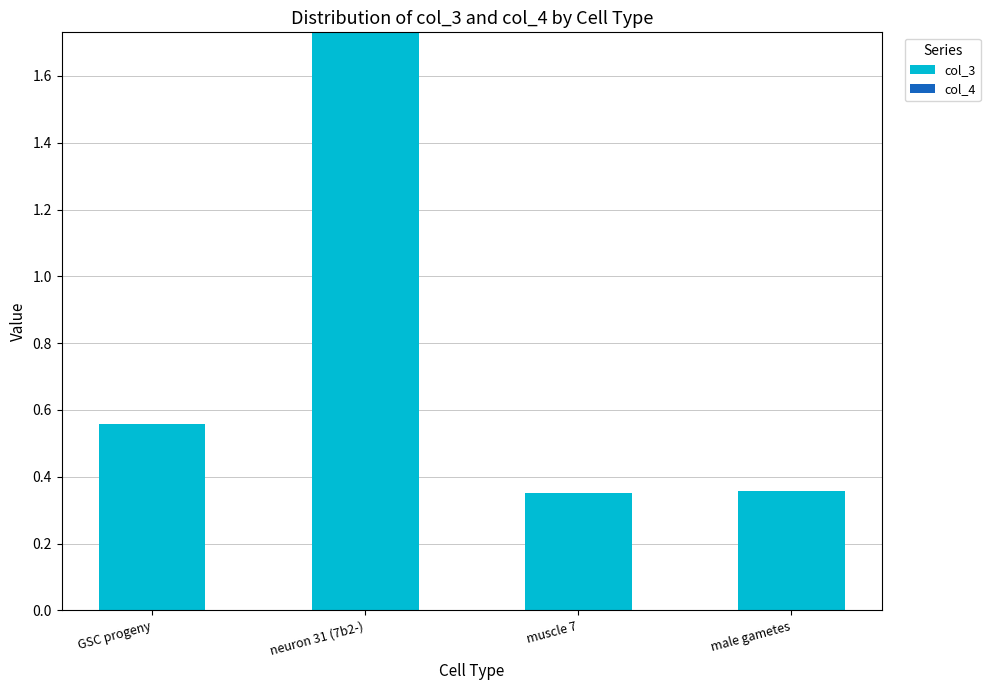

Where is col_3 nearest to the value 1?

GSC progeny